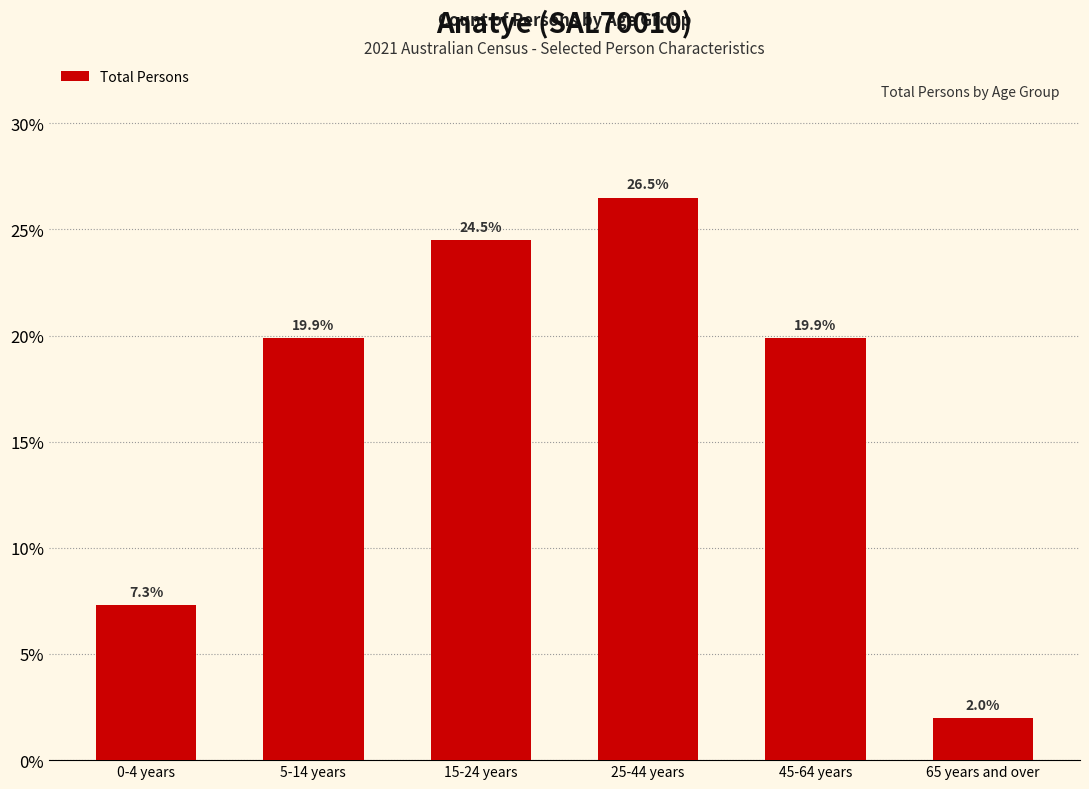

Reading left to right, what are all the values shown in this chart?

0-4 years=7.3	5-14 years=19.9	15-24 years=24.5	25-44 years=26.5	45-64 years=19.9	65 years and over=2.0